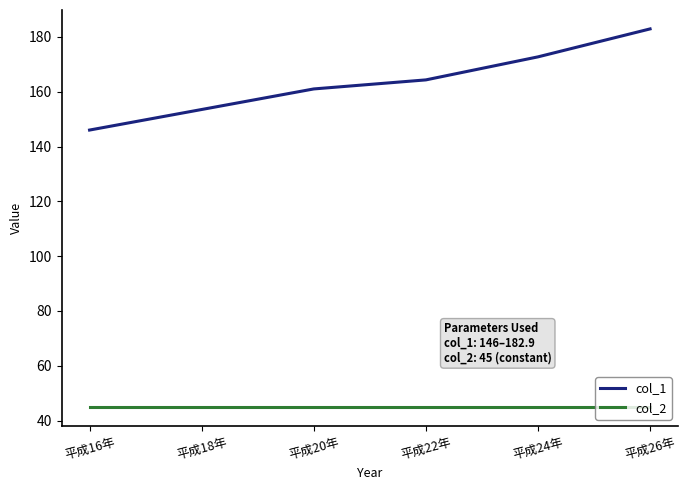

What is the total value across all series at 平成24年?

217.7